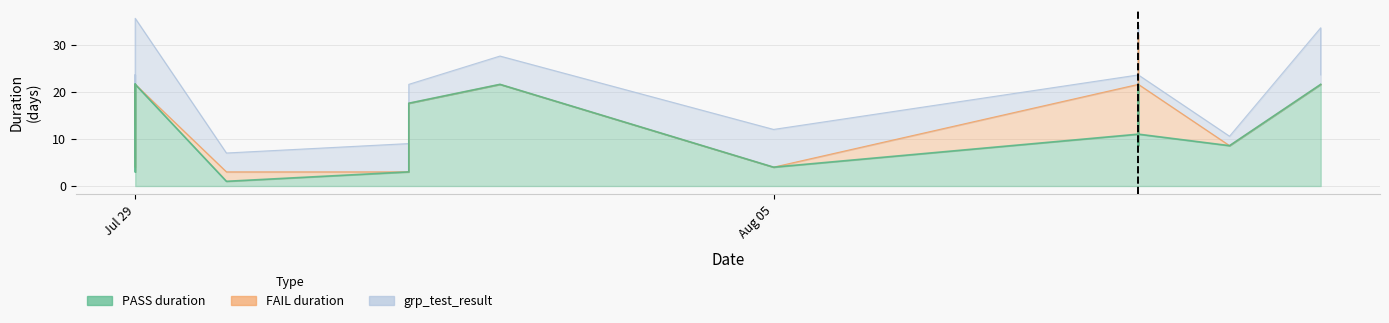

Which series changed the most between 10 and 13?

grp_test_result